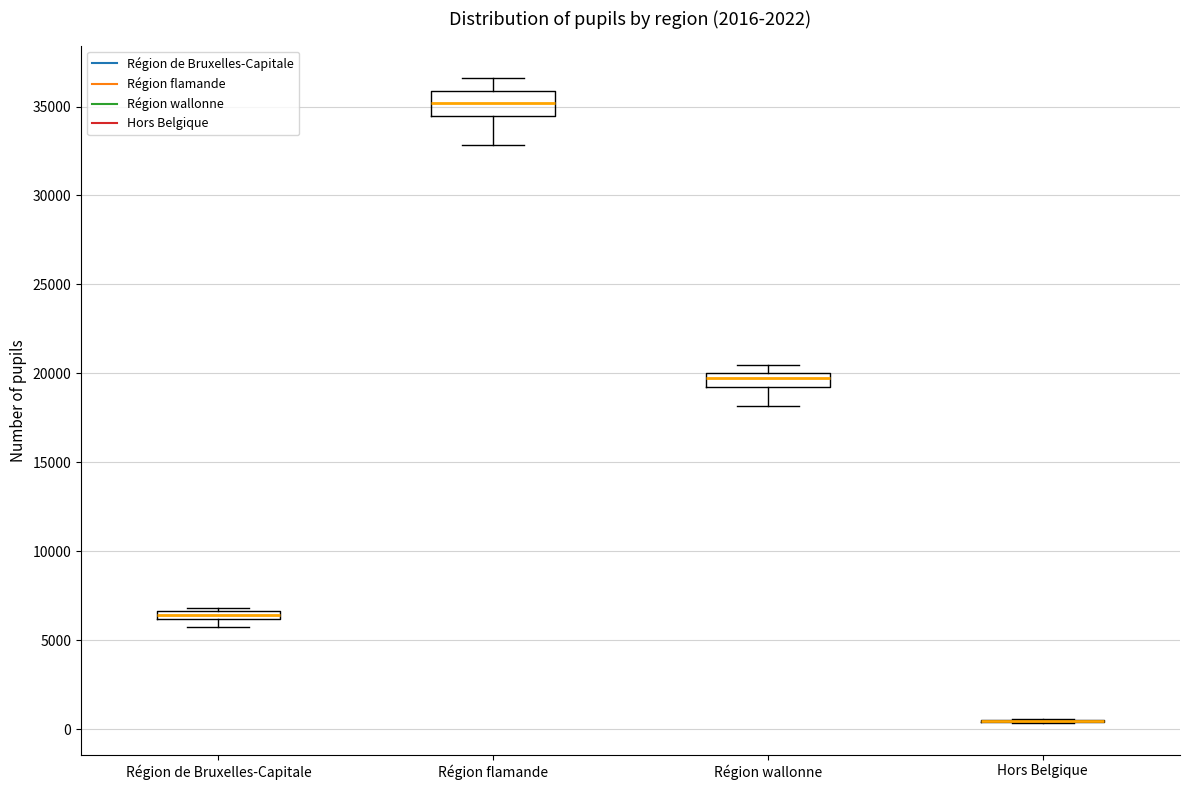

Comparing the boxes themselves (not the whiskers), which one is the tallest?

Région flamande